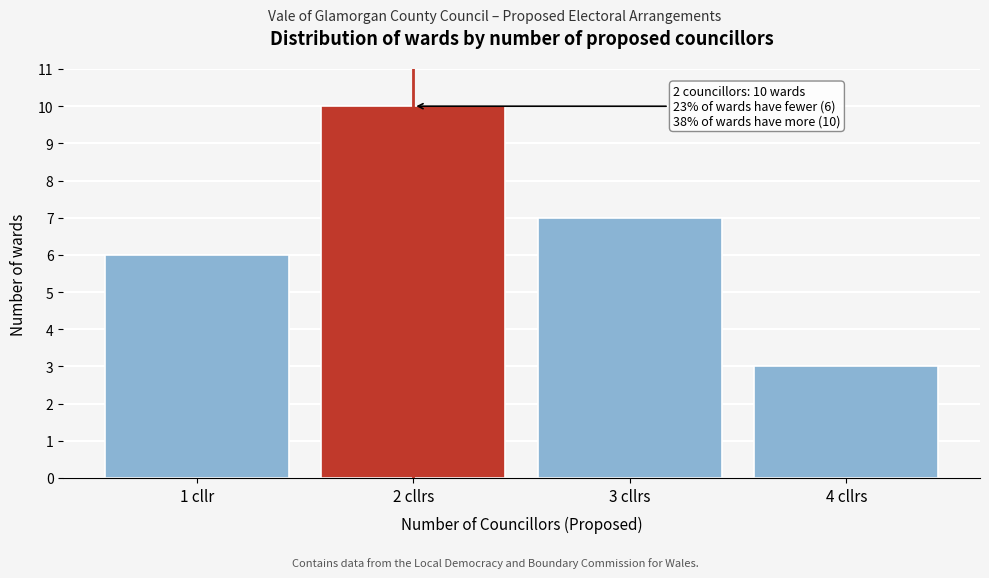

Reading left to right, list all the values displayed in this chart.

6	10	7	3